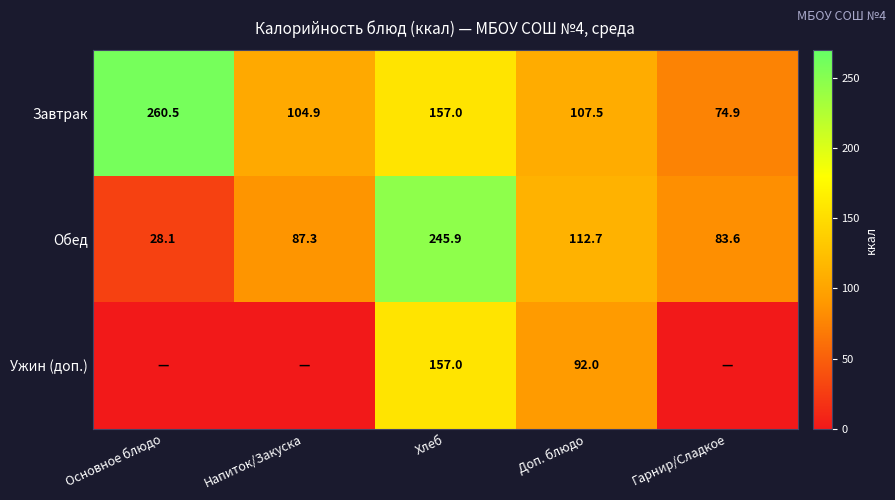

How many data points in Обед are above 87?

3